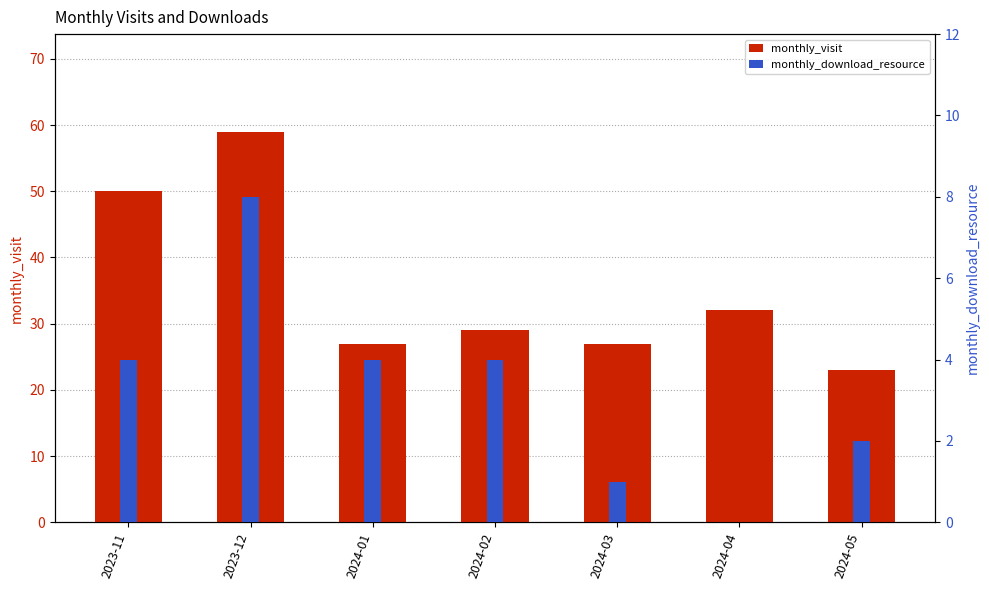

What is the sum of the monthly_download_resource values at 2023-12 and 2023-11?

12